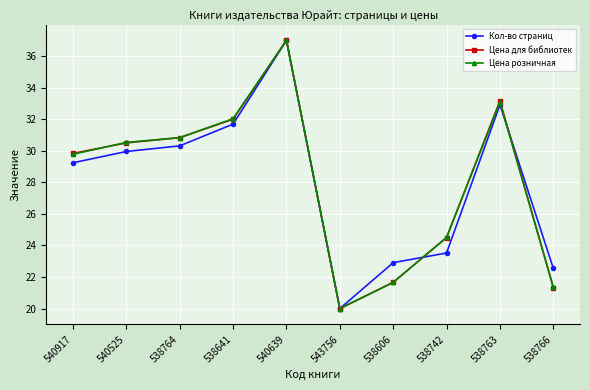

At which category is the sum across all series the highest?

540639